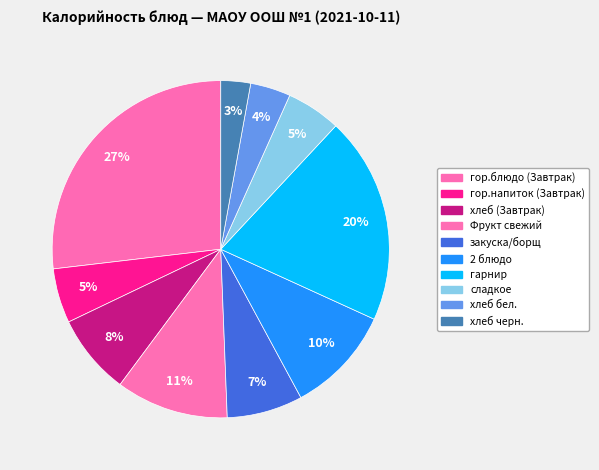

How many slices are in this pie chart?

10